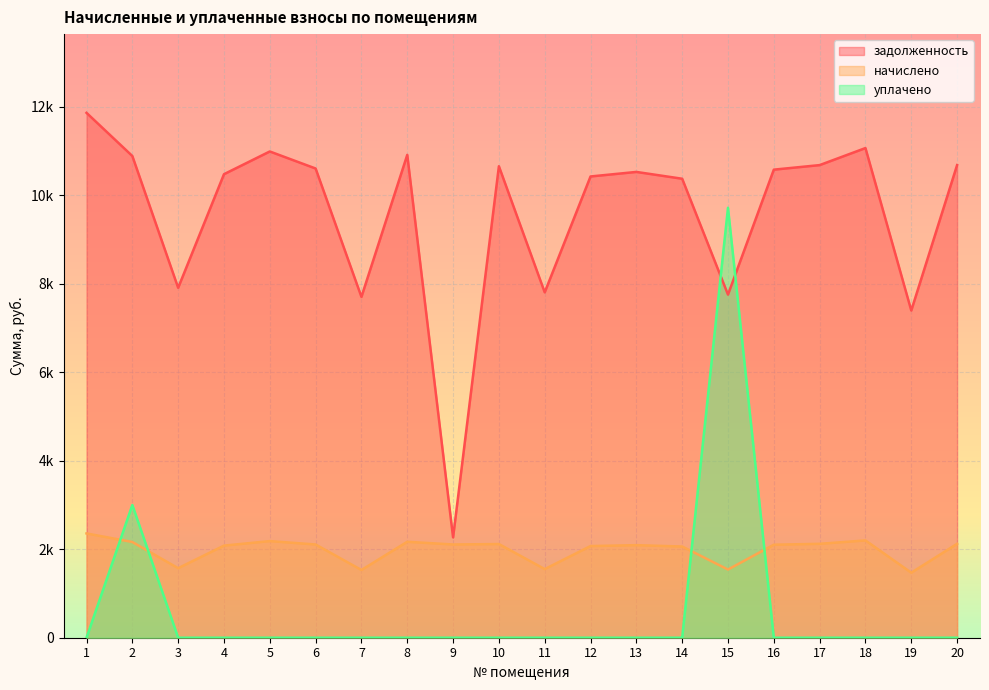

Which series has the widest spread of values?

уплачено